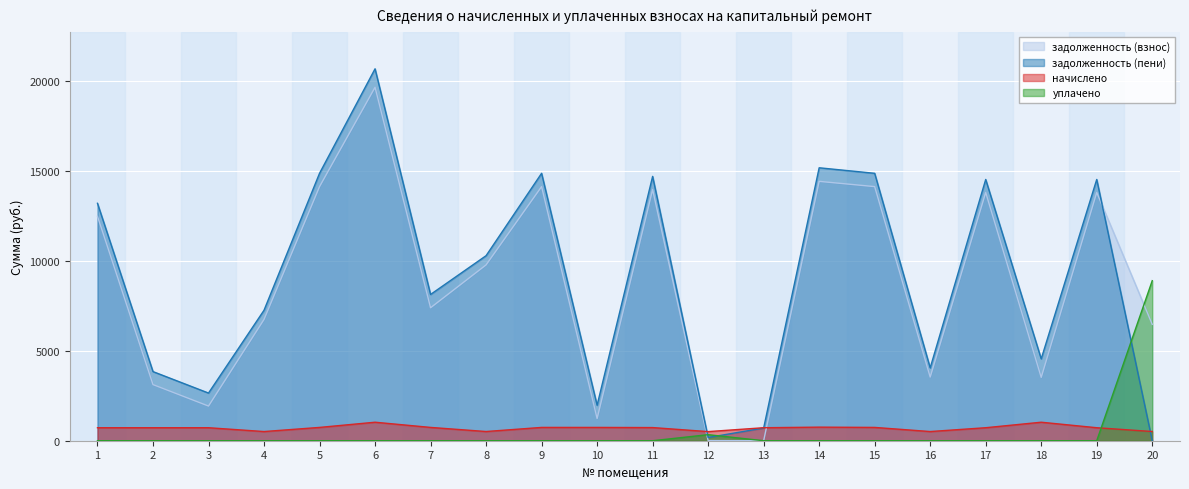

At which category is the sum across all series the highest?

6